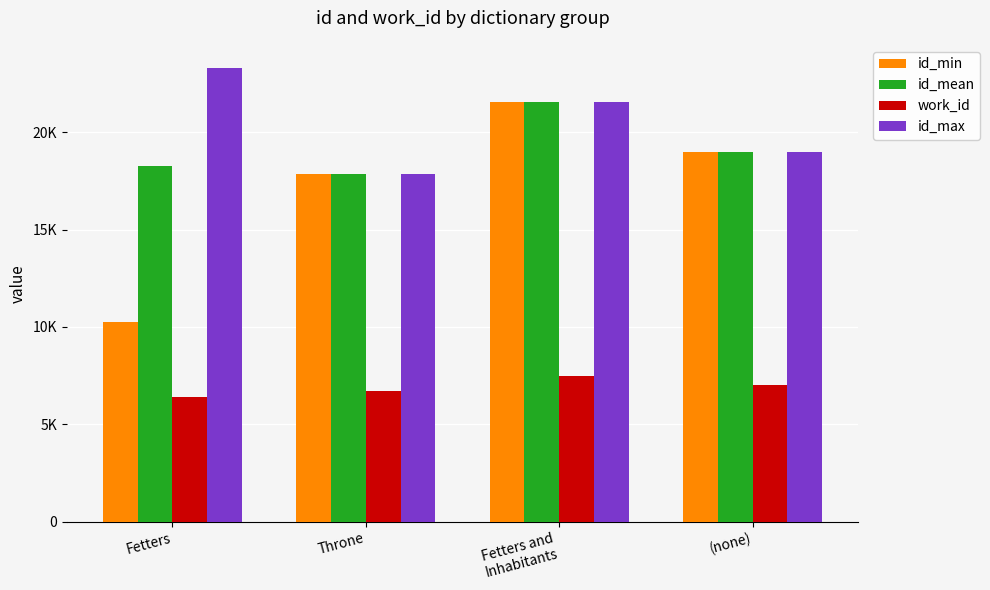

What are all the series names shown in the legend?

id_min, id_mean, work_id, id_max